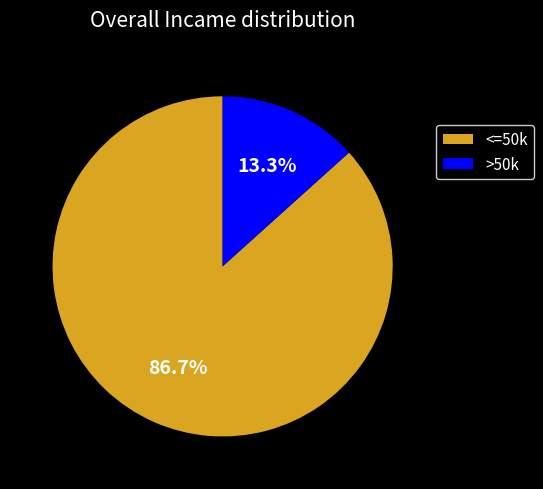

How many slices are in this pie chart?

2